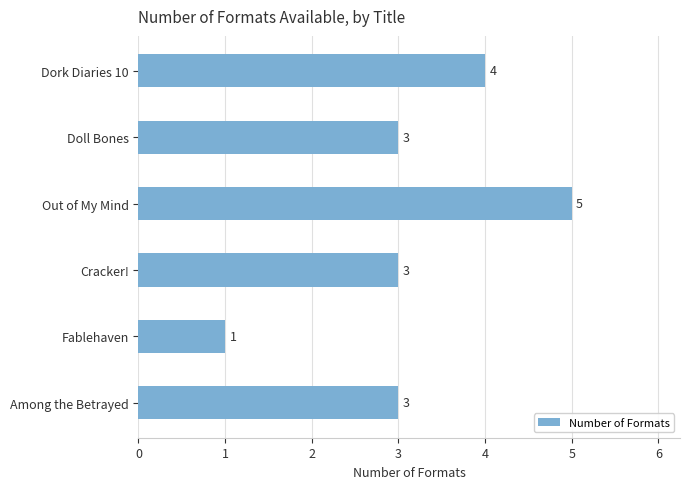

What is the difference between the maximum and minimum values?

4